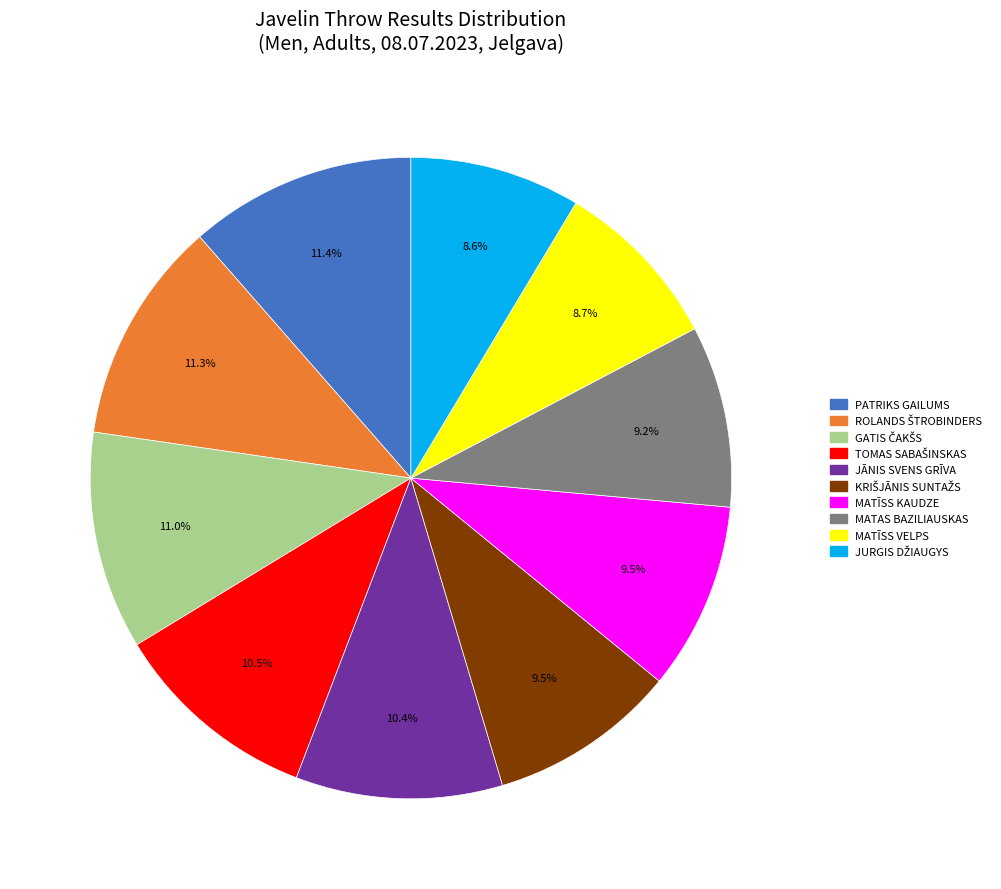

How many slices are in this pie chart?

10